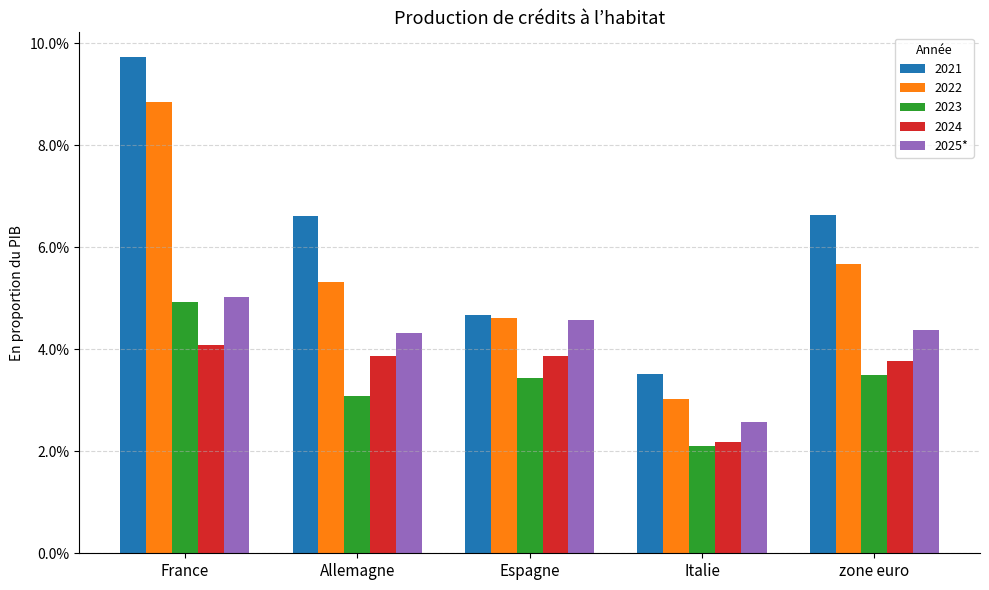

Are the bars horizontal?

No